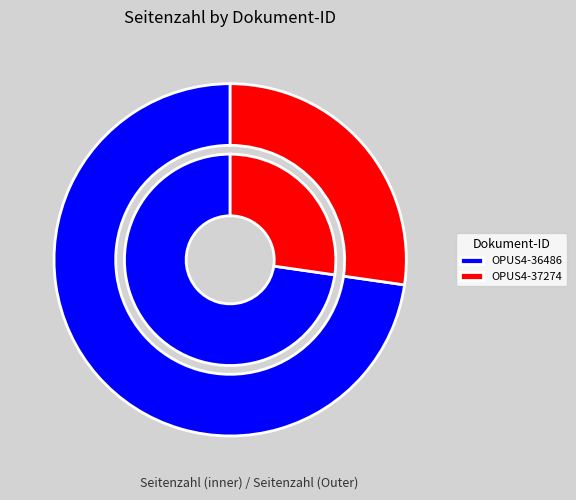

What percentage is NOT represented by OPUS4-36486?

27.3%